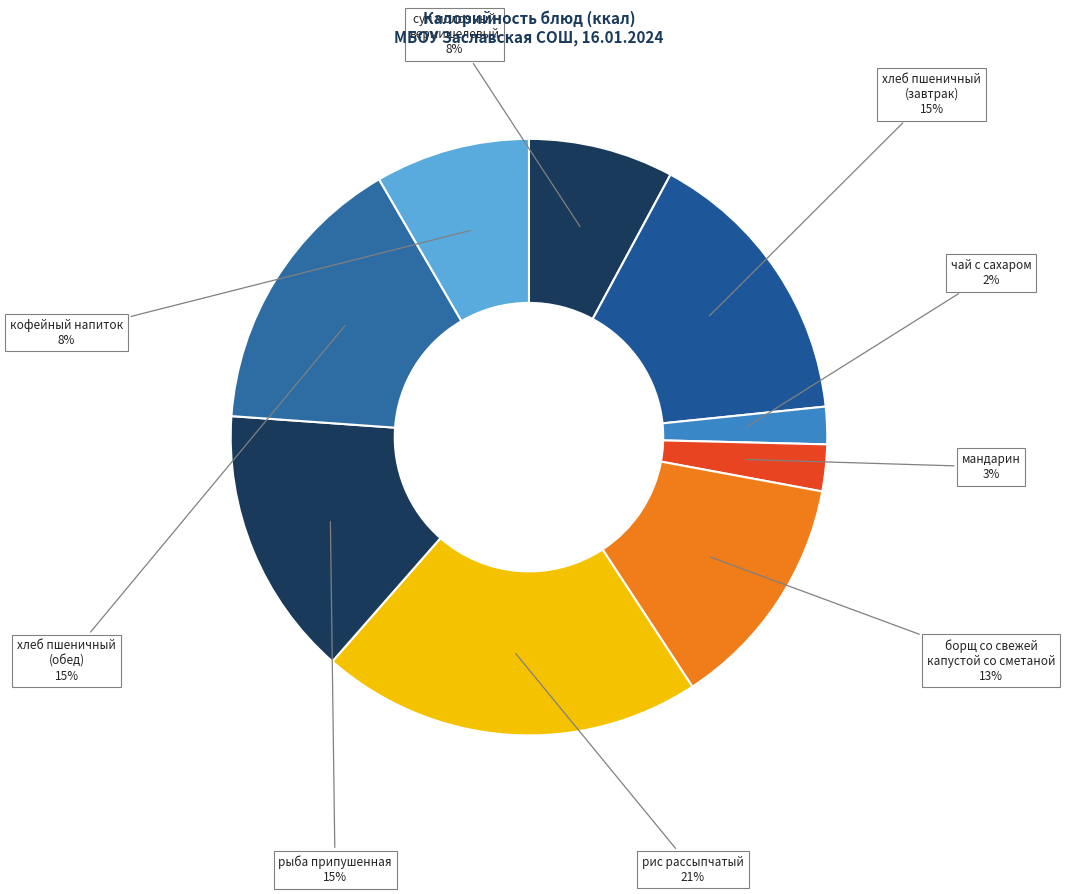

How many segments does this pie chart have?

9